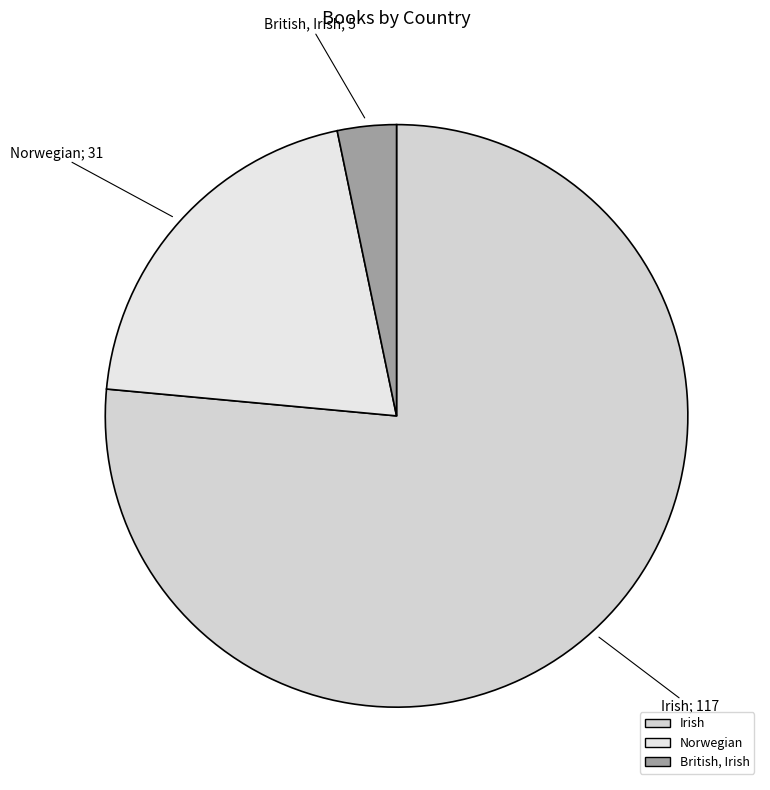

What is the ratio of the value at British, Irish to the value at Norwegian?

0.2